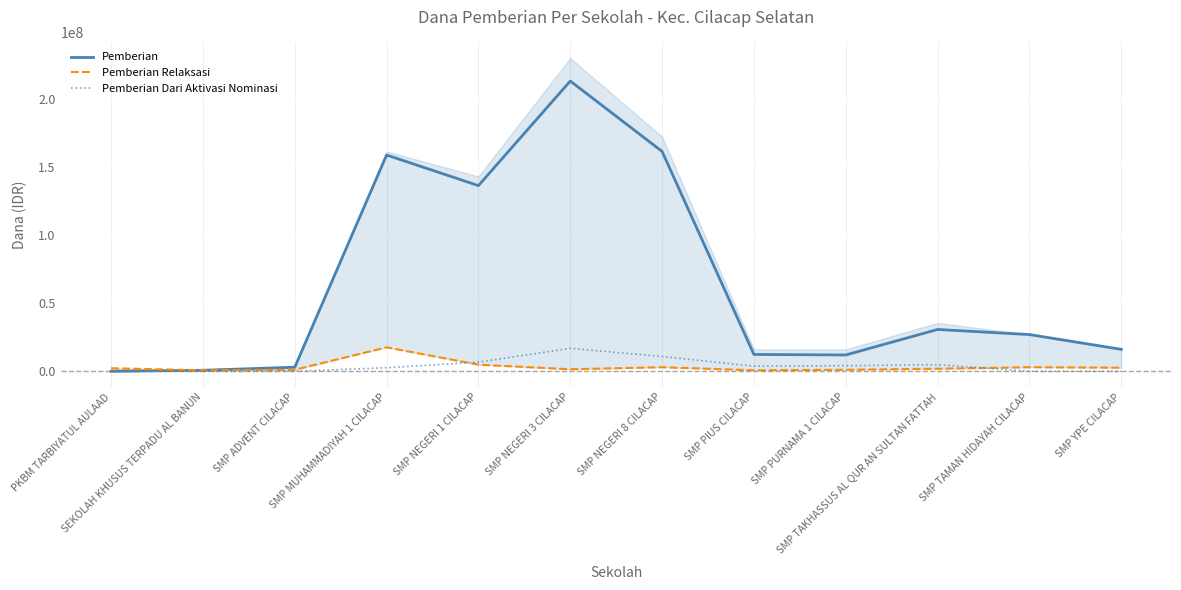

How many lines are shown in the chart?

3